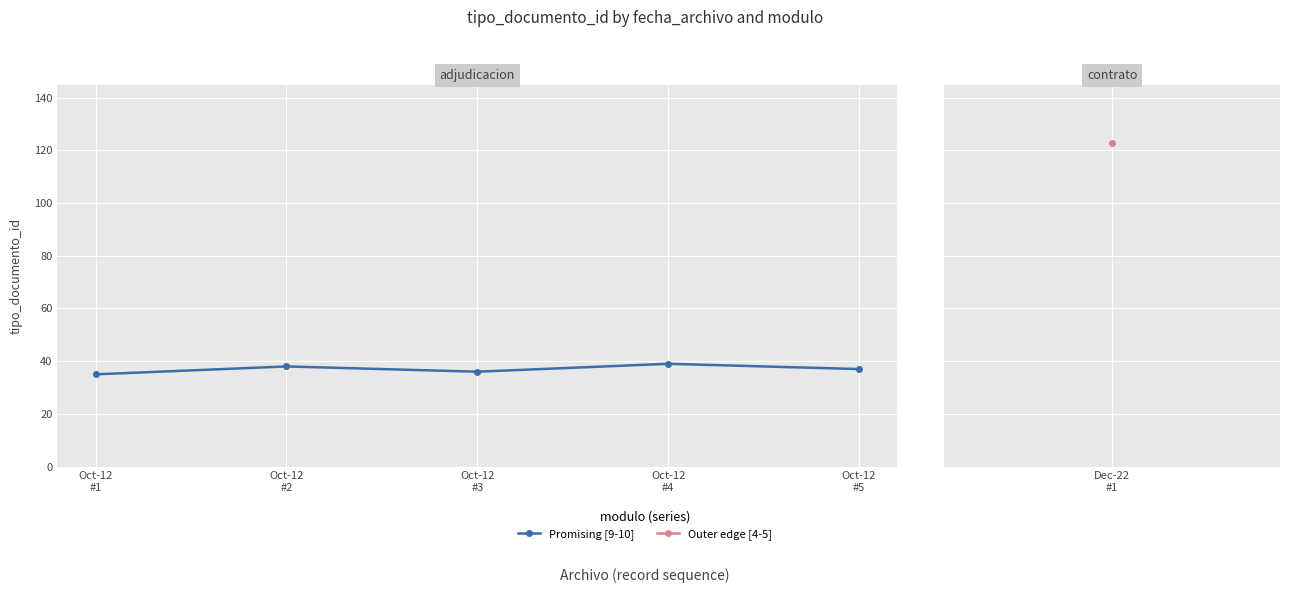

True or false: there are more than 2 points higher than both neighbors.

False